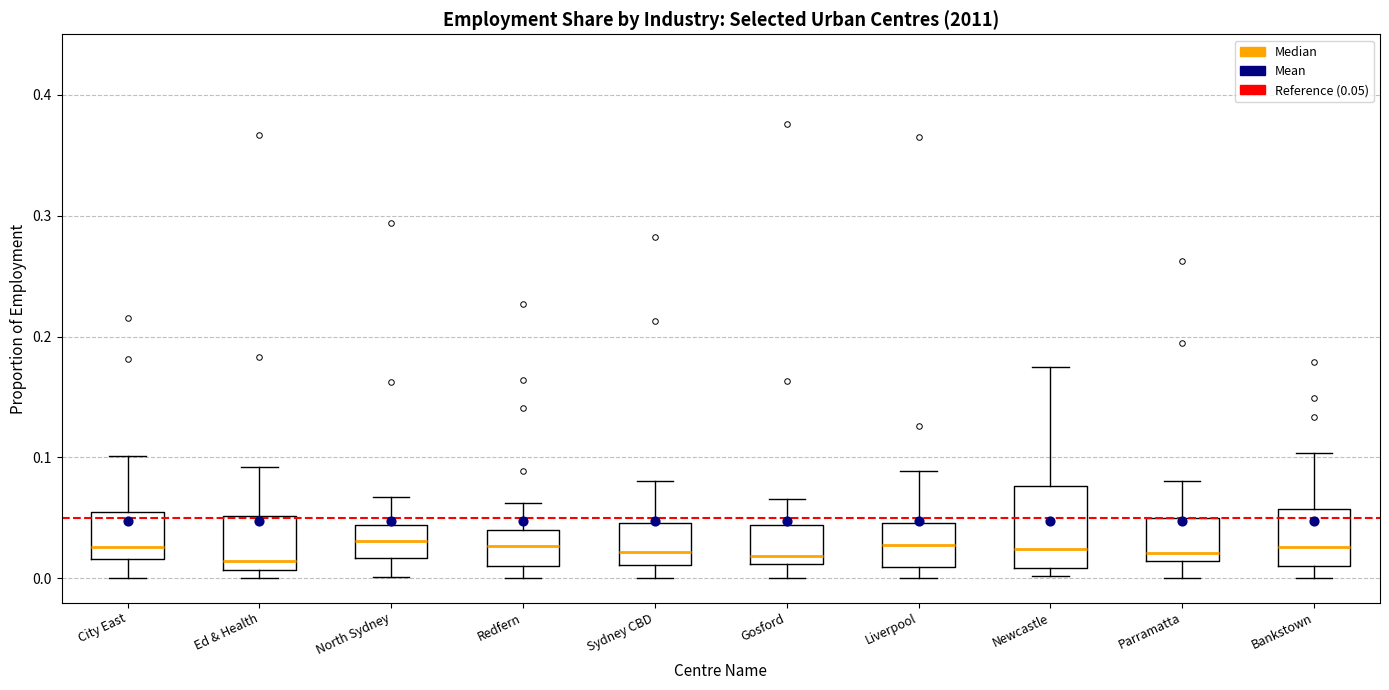

Reading left to right, transcribe this box plot: for each box, give where its median line is, the range the box spans, and where its two whiskers end, as read against the y-axis. The values are not printed on the chart, so give them approximately, as read against the axis.

City East: median 0.03, box 0.02 to 0.05, whiskers 0.00 to 0.10
Ed & Health: median 0.01 (just above the box's lower edge), box 0.01 to 0.05, whiskers 0.00 to 0.09
North Sydney: median 0.03, box 0.02 to 0.04, whiskers 0.00 to 0.07
Redfern: median 0.03, box 0.01 to 0.04, whiskers 0.00 to 0.06
Sydney CBD: median 0.02, box 0.01 to 0.05, whiskers 0.00 to 0.08
Gosford: median 0.02, box 0.01 to 0.04, whiskers 0.00 to 0.07
Liverpool: median 0.03, box 0.01 to 0.05, whiskers 0.00 to 0.09
Newcastle: median 0.02, box 0.01 to 0.08, whiskers 0.00 to 0.17
Parramatta: median 0.02, box 0.01 to 0.05, whiskers 0.00 to 0.08
Bankstown: median 0.03, box 0.01 to 0.06, whiskers 0.00 to 0.10